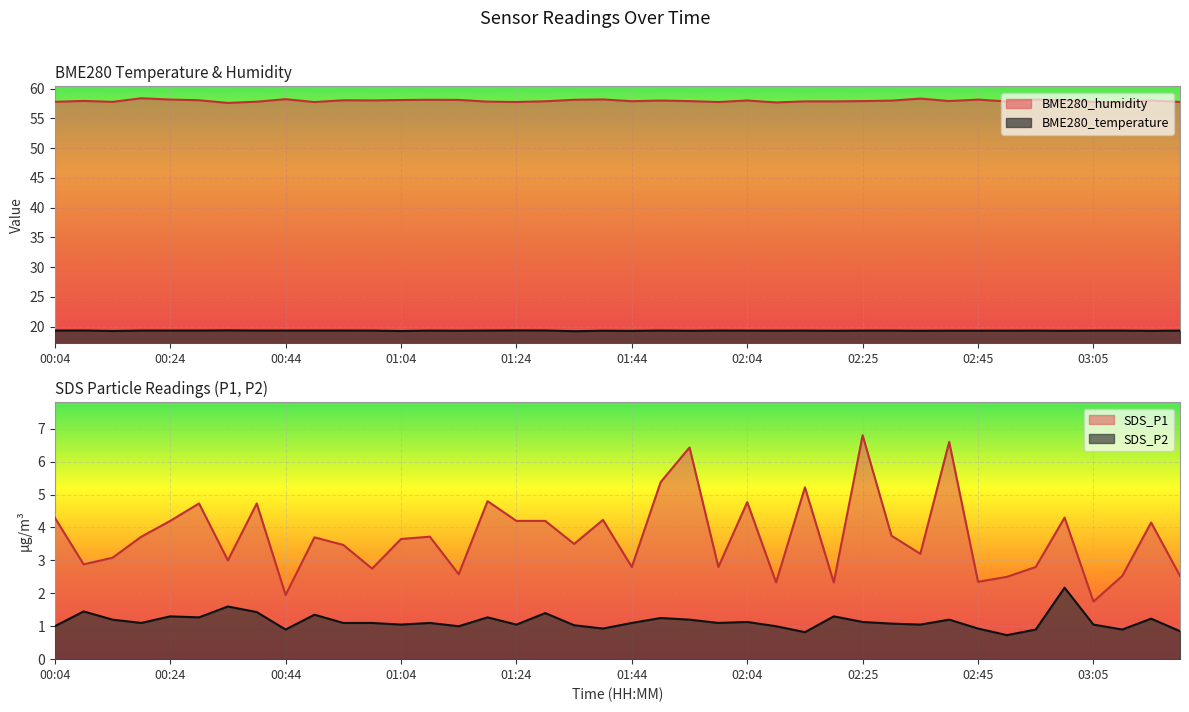

At which category does BME280_humidity reach its first local valley?

00:14